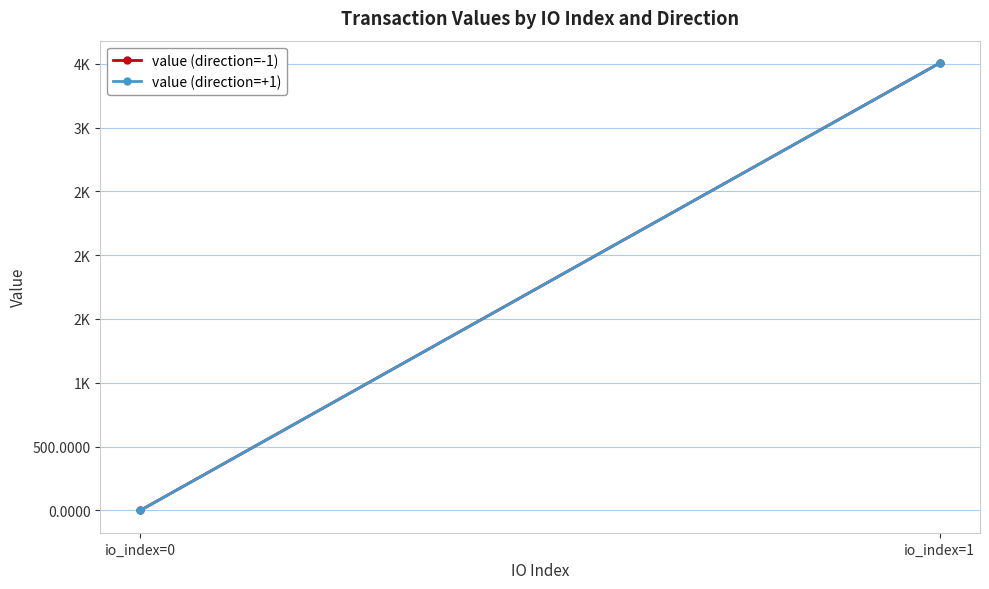

The value (direction=-1) series shows 5417.6 at io_index=1. True or false?

False